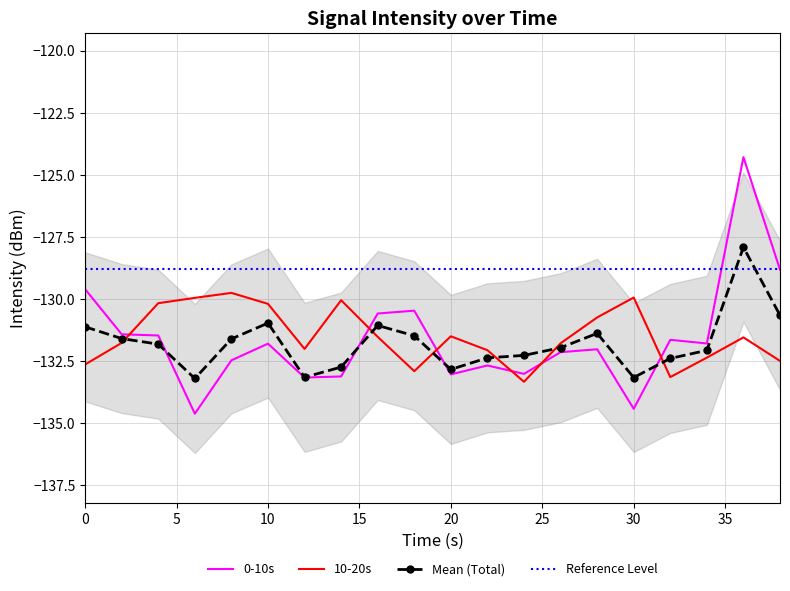

True or false: Mean has a value of -131.1 at 0.

True